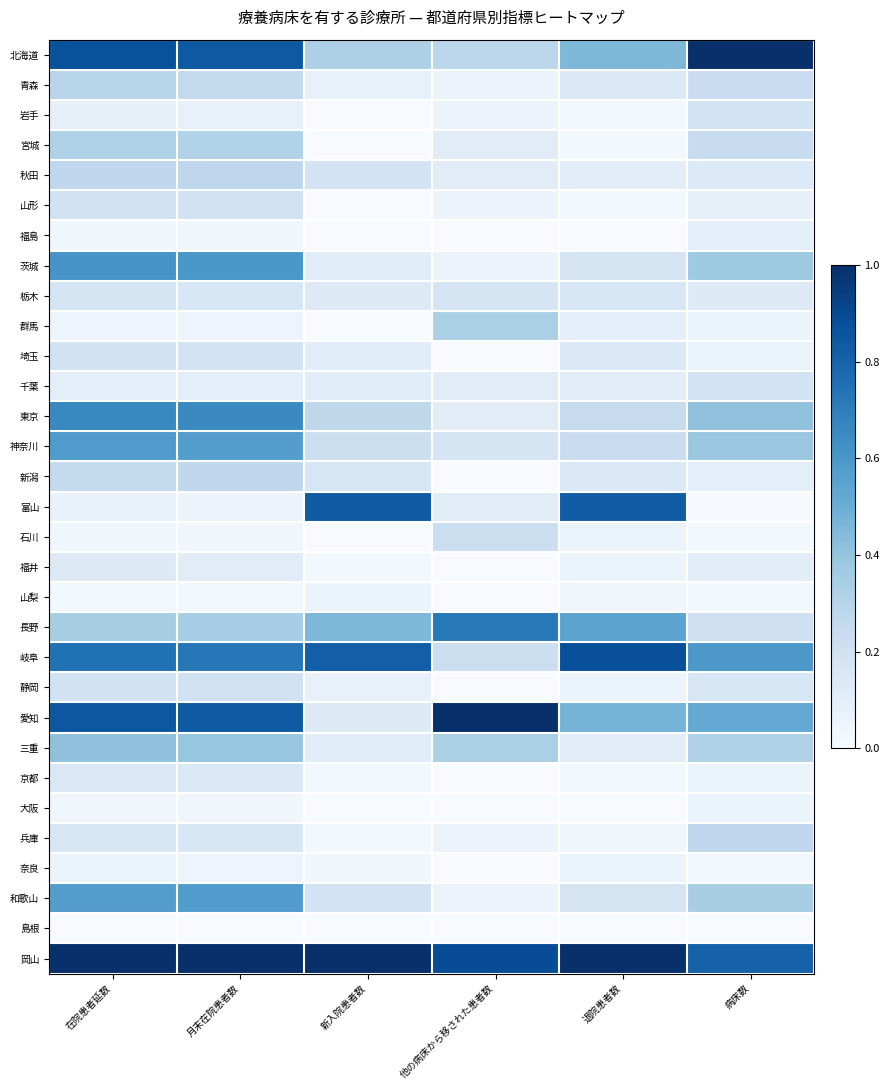

Rank the series by their maximum value, from lowest to highest.

島根, 奈良, 山梨, 大阪, 福島, 福井, 京都, 栃木, 岩手, 千葉, 山形, 埼玉, 静岡, 石川, 兵庫, 新潟, 秋田, 青森, 宮城, 群馬, 三重, 和歌山, 神奈川, 茨城, 東京, 長野, 富山, 岐阜, 北海道, 愛知, 岡山